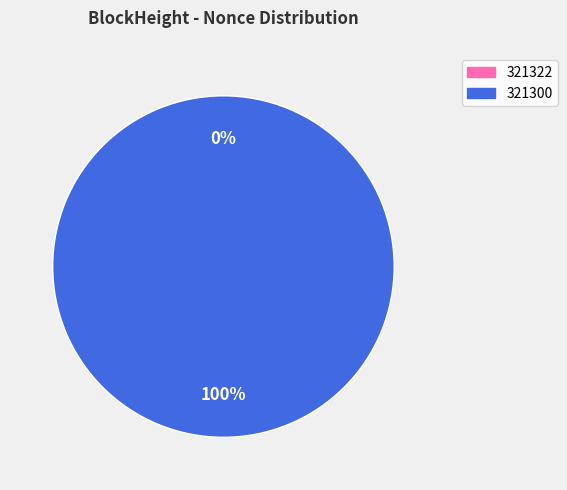

Which slice represents more than half of the pie?

321300